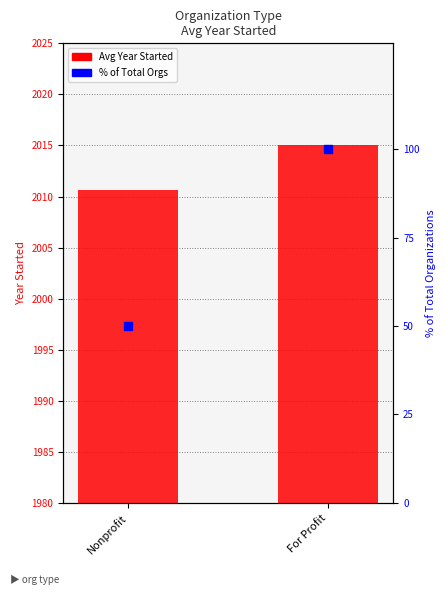

Which series has the largest Y range (max minus min)?

% of Total Orgs